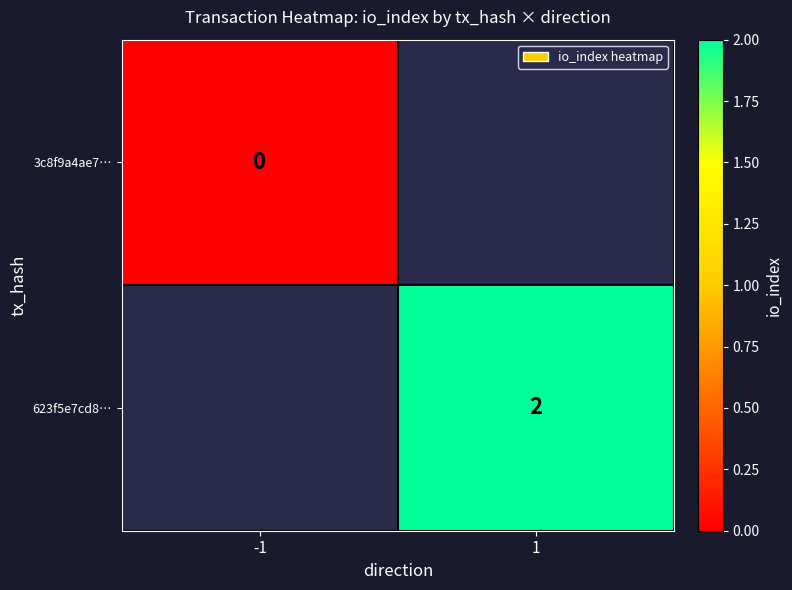

The 623f5e7cd8… series shows 2 at 1. True or false?

True